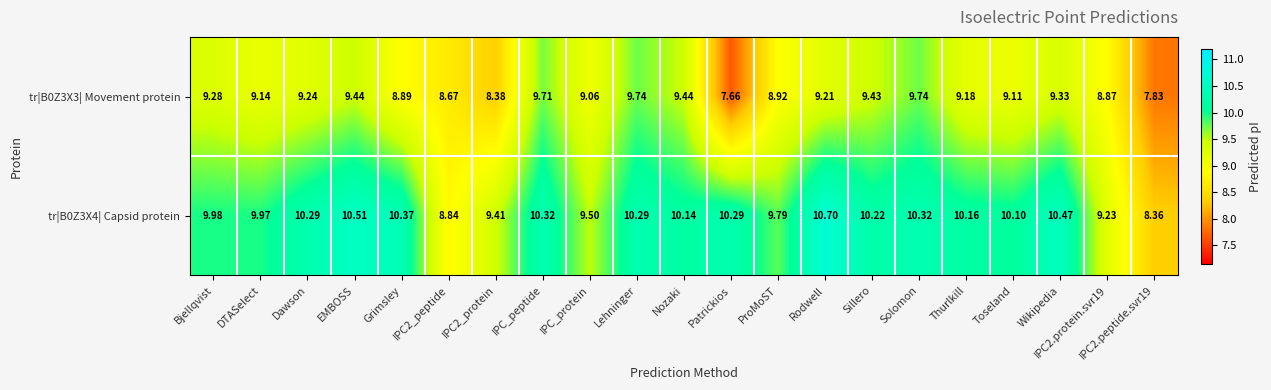

At which category is the sum across all series the highest?

Solomon